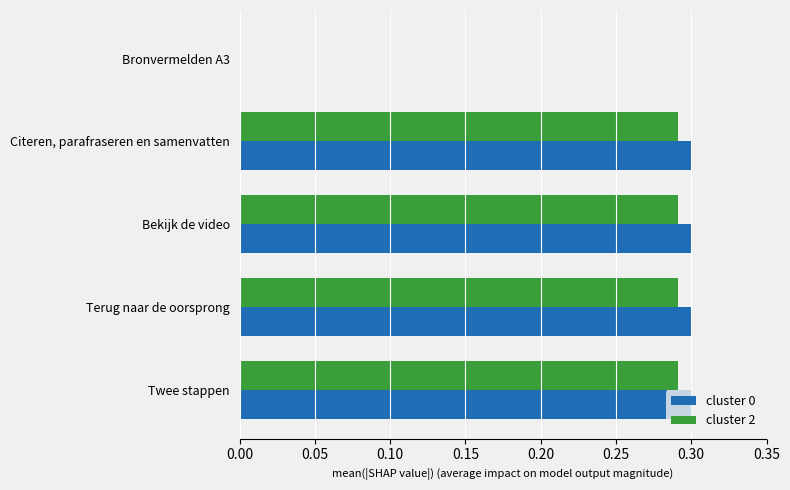

The value of cluster 0 at Bekijk de video is 0.2. True or false?

False